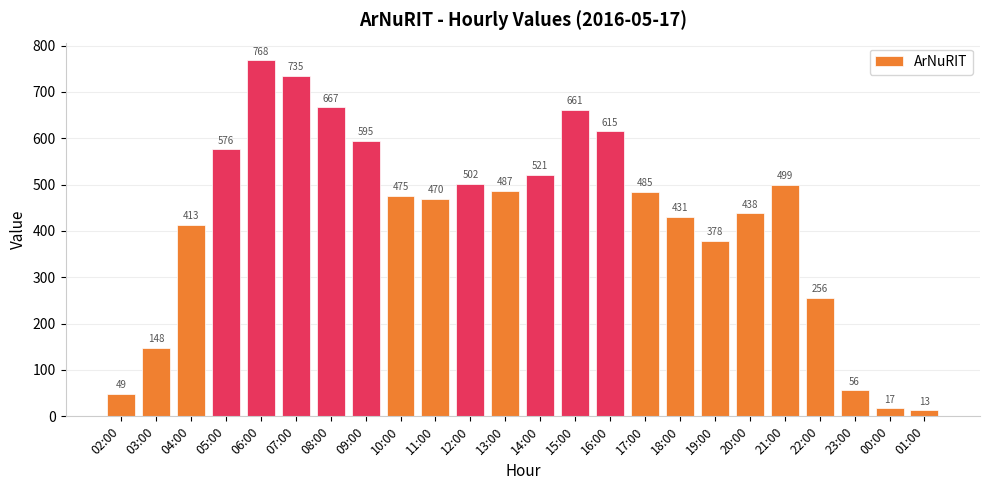

What is the value of the 13th bar from the left?

521